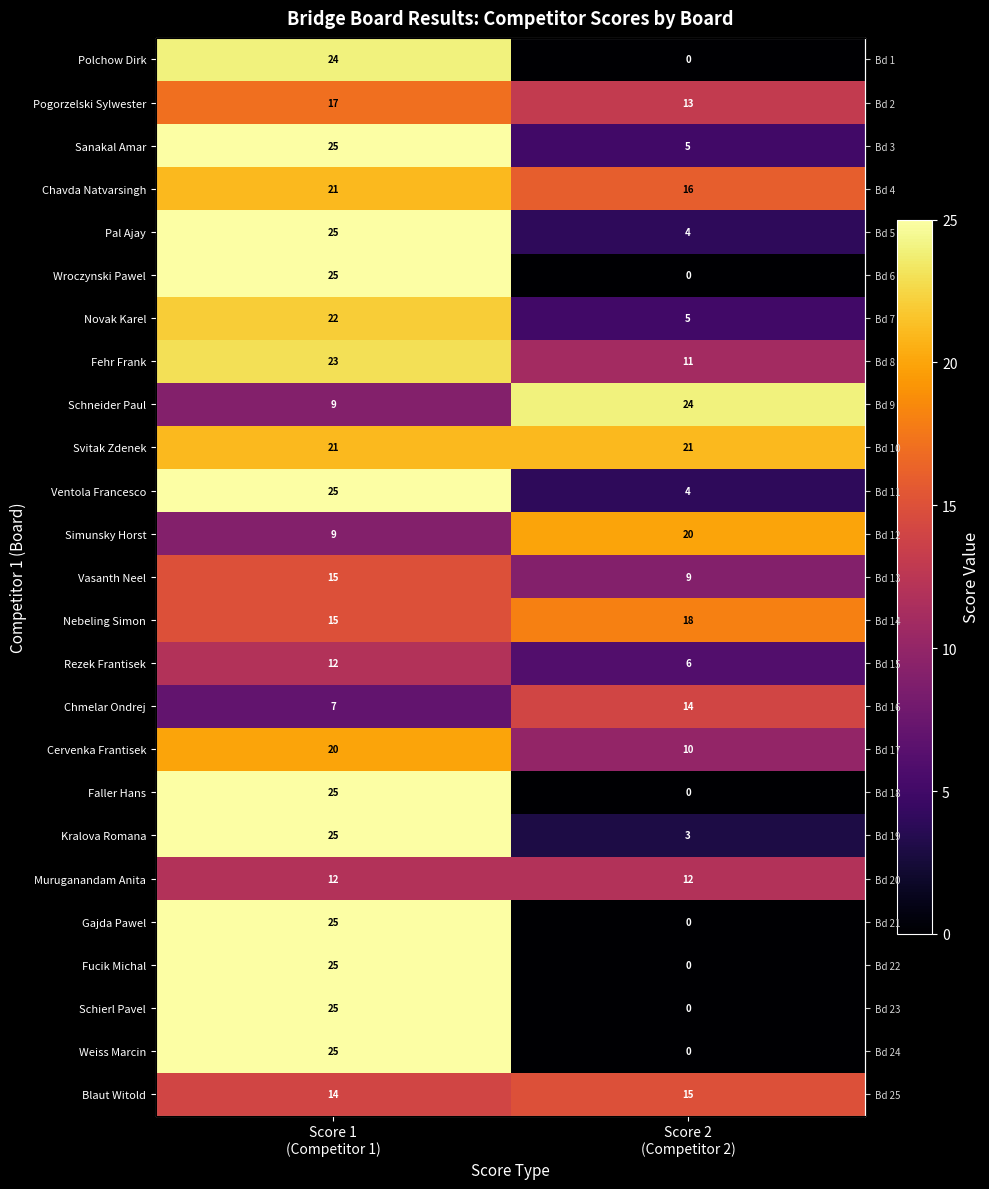

What is the difference between the highest and lowest values at Score 2
(Competitor 2)?

24